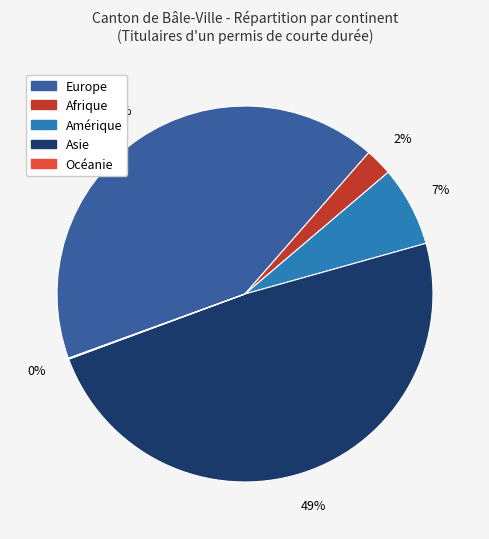

To the nearest percent, what is the difference between the largest and smallest slice percentages?

49%